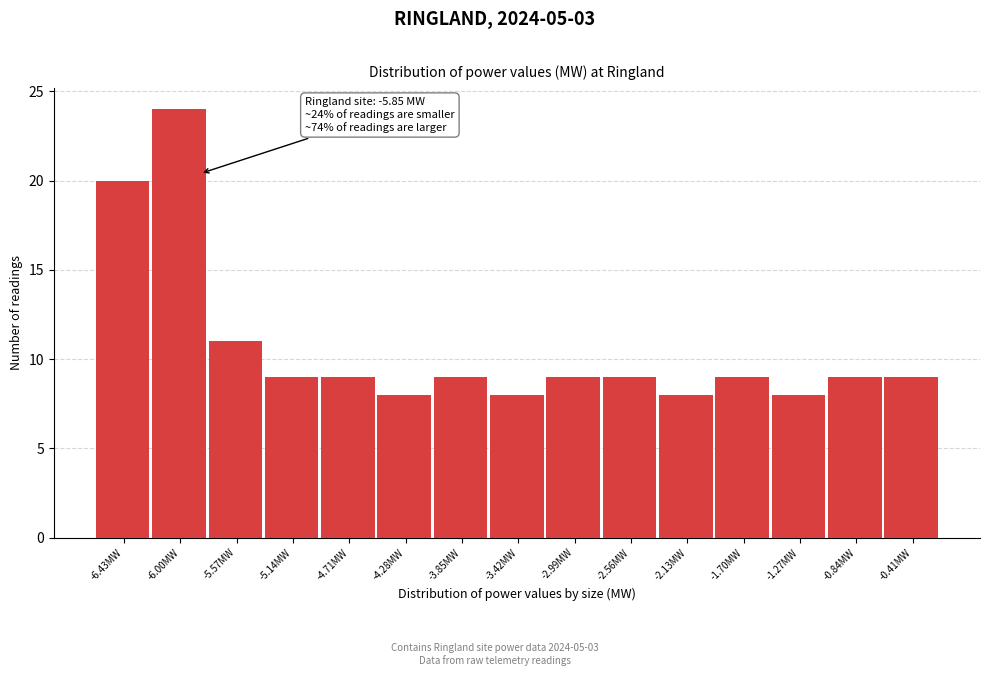

Which range on the x-axis has the tallest bar?

-6.20 to -5.80